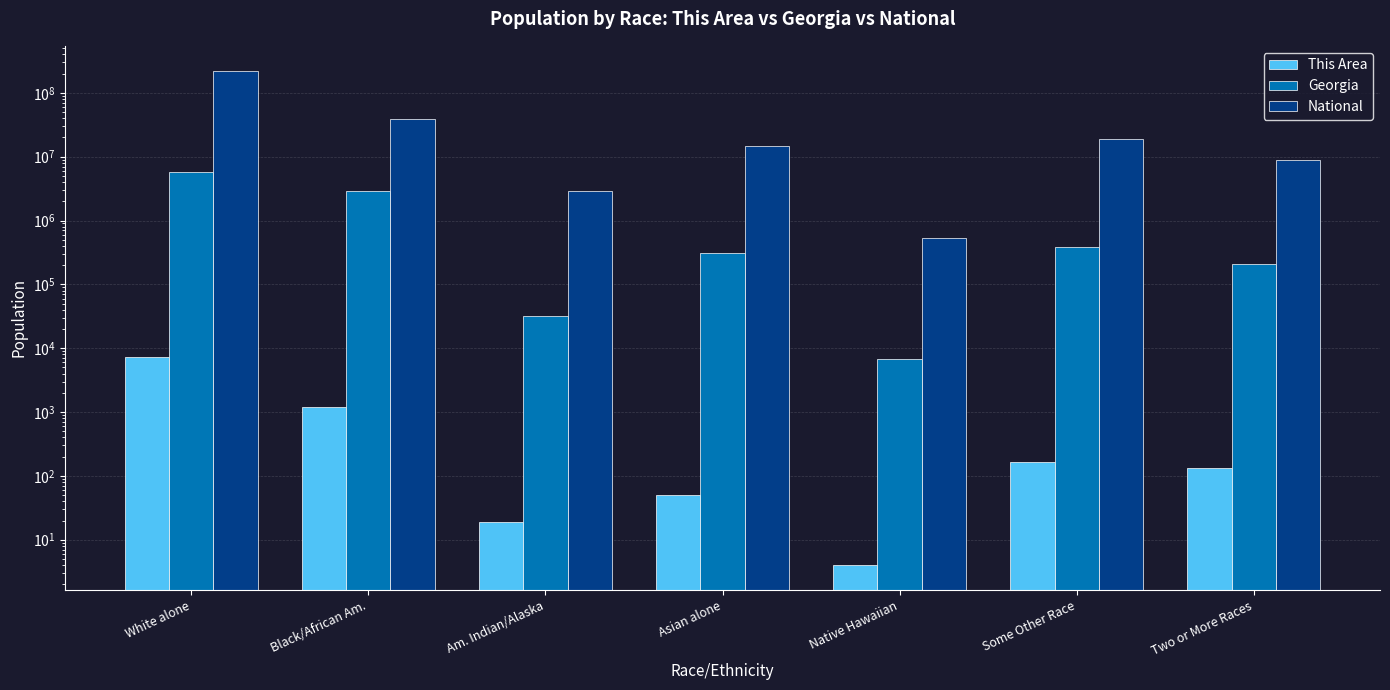

What is the sum of all This Area values?

8740